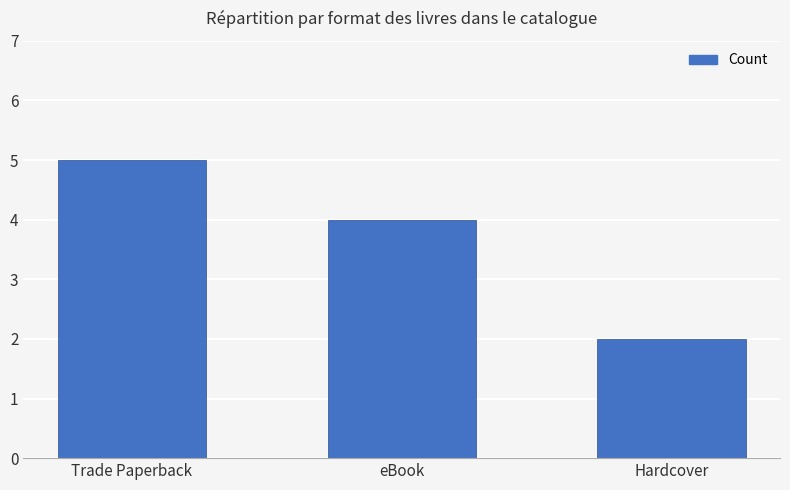

What is the sum of the values at eBook and Hardcover?

6